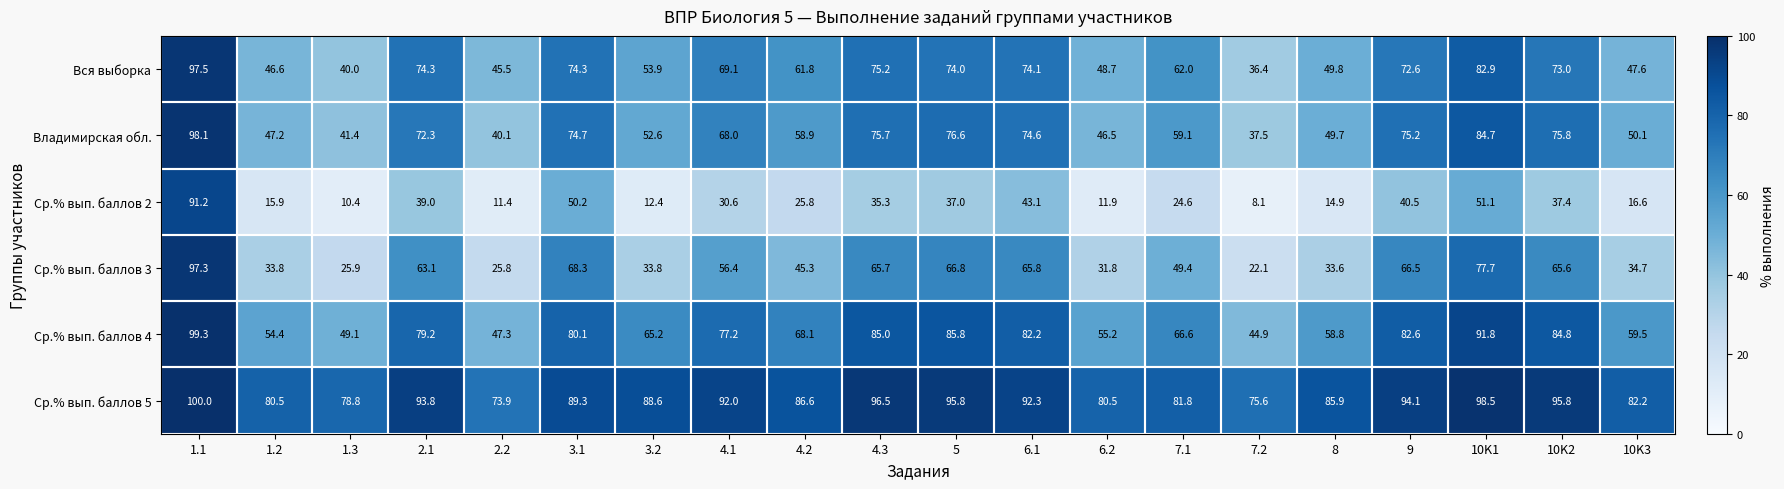

How many distinct data groups are displayed?

6